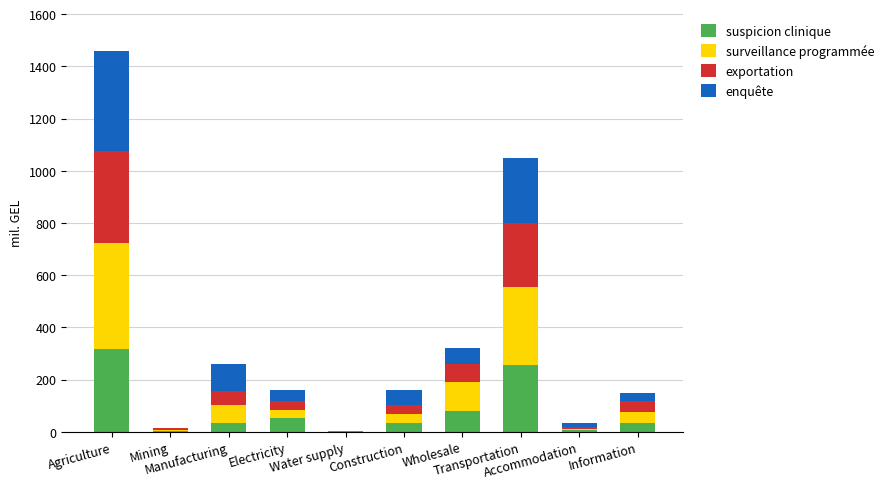

What is the maximum value for suspicion clinique?

316.9